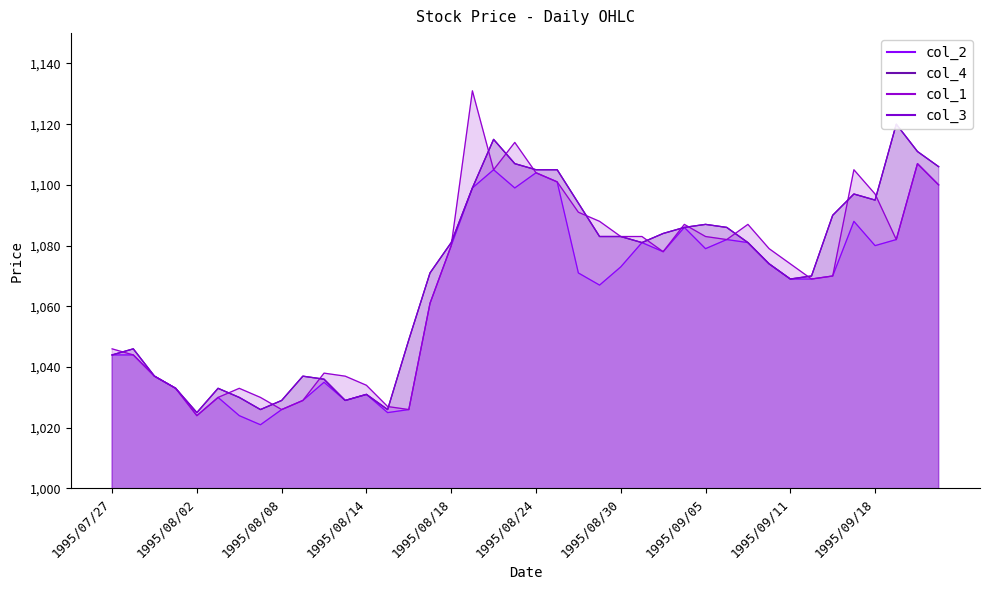

At how many categories does at least one series exceed 1086?

16